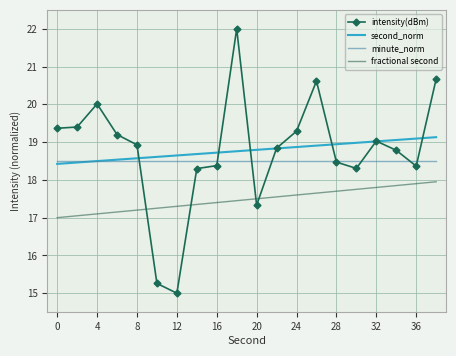

True or false: intensity(dBm) has more than 2 interior local peaks.

True